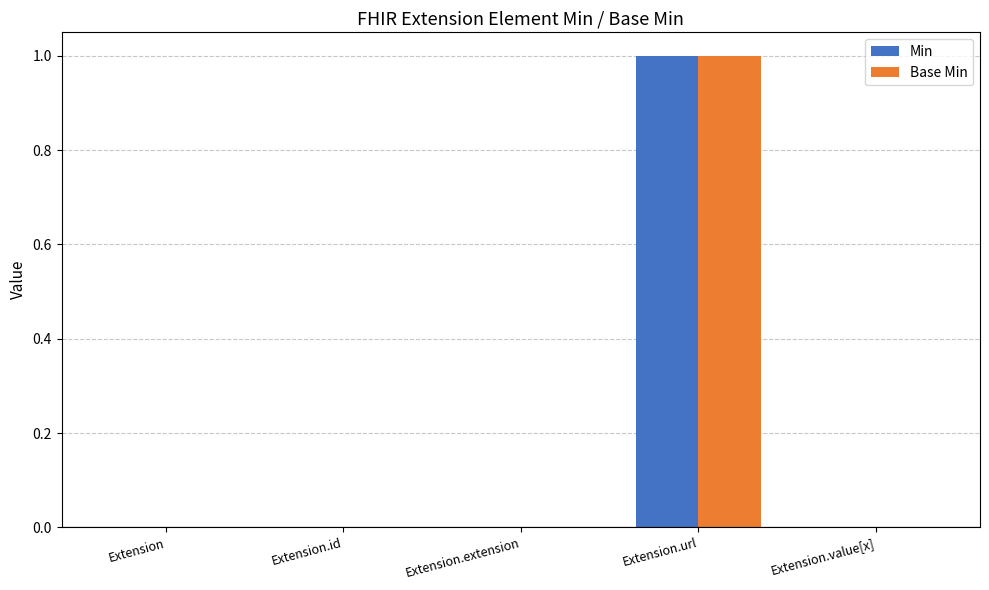

Which category has the highest value in the Min series?

Extension.url